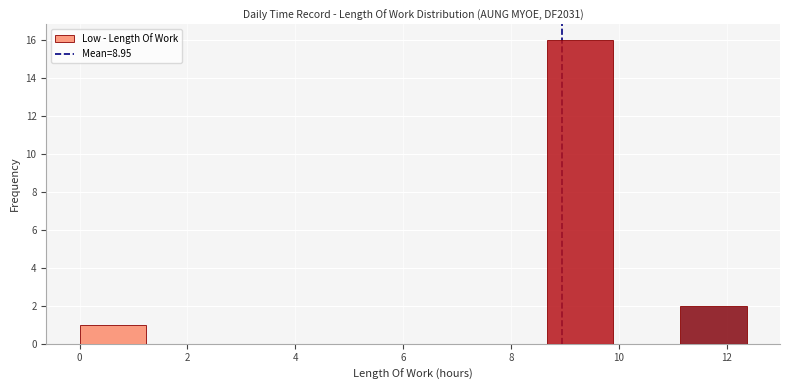

Reading left to right, list every bar in this chart as the range it spans on the x-axis followed by its height. Neither the bar edges nor the heights are printed on the chart, so give them approximately, as read against the axes.

0.0 to 1.2: 1
1.2 to 2.4: 0
2.4 to 3.8: 0
3.8 to 5.0: 0
5.0 to 6.2: 0
6.2 to 7.4: 0
7.4 to 8.6: 0
8.6 to 9.8: 16
9.8 to 11.2: 0
11.2 to 12.4: 2